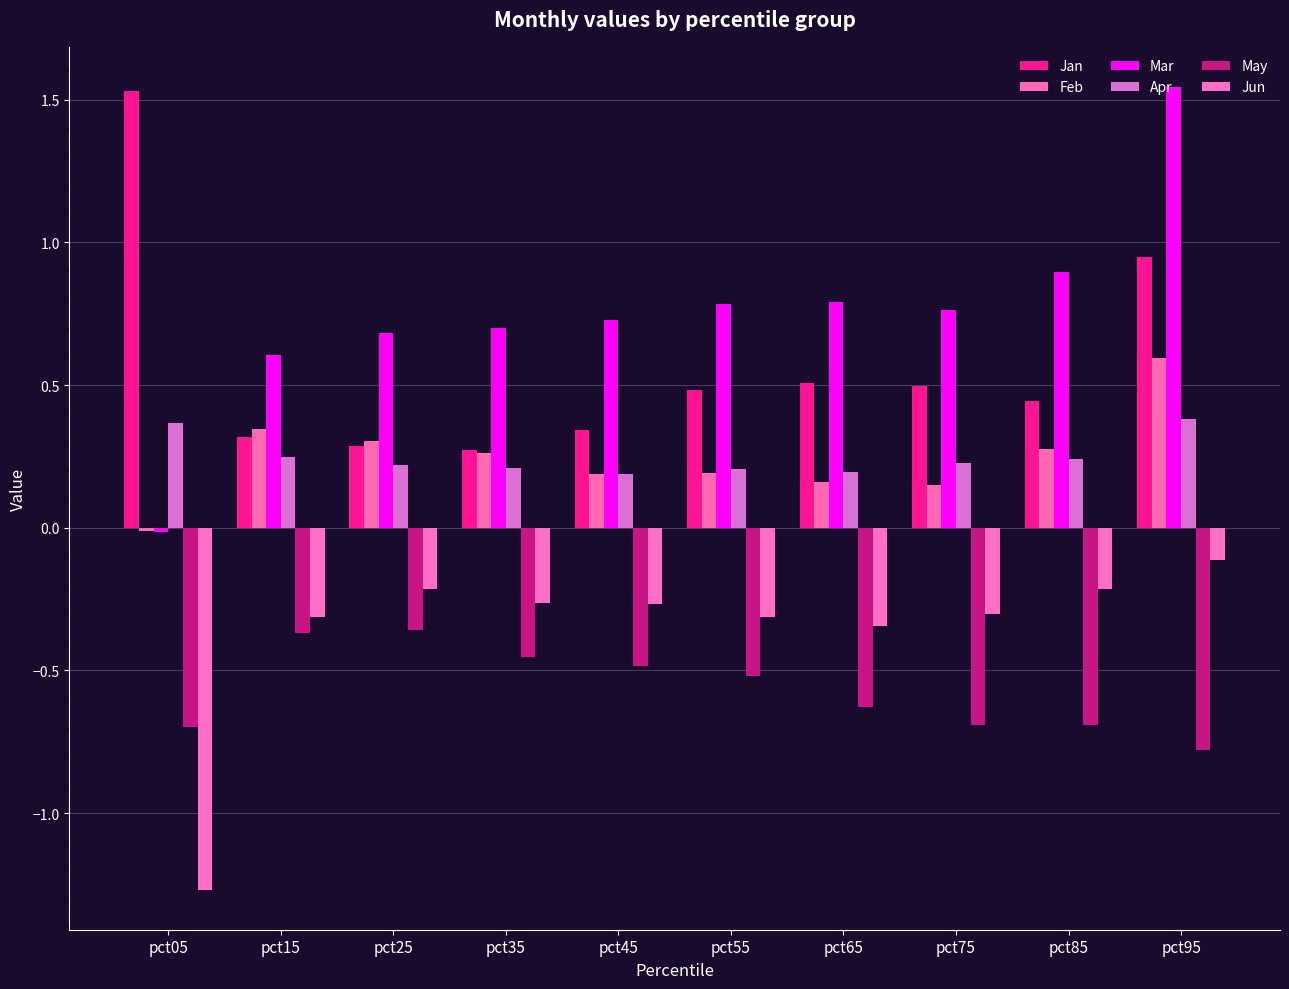

How many values in the Mar series are below 0?

1